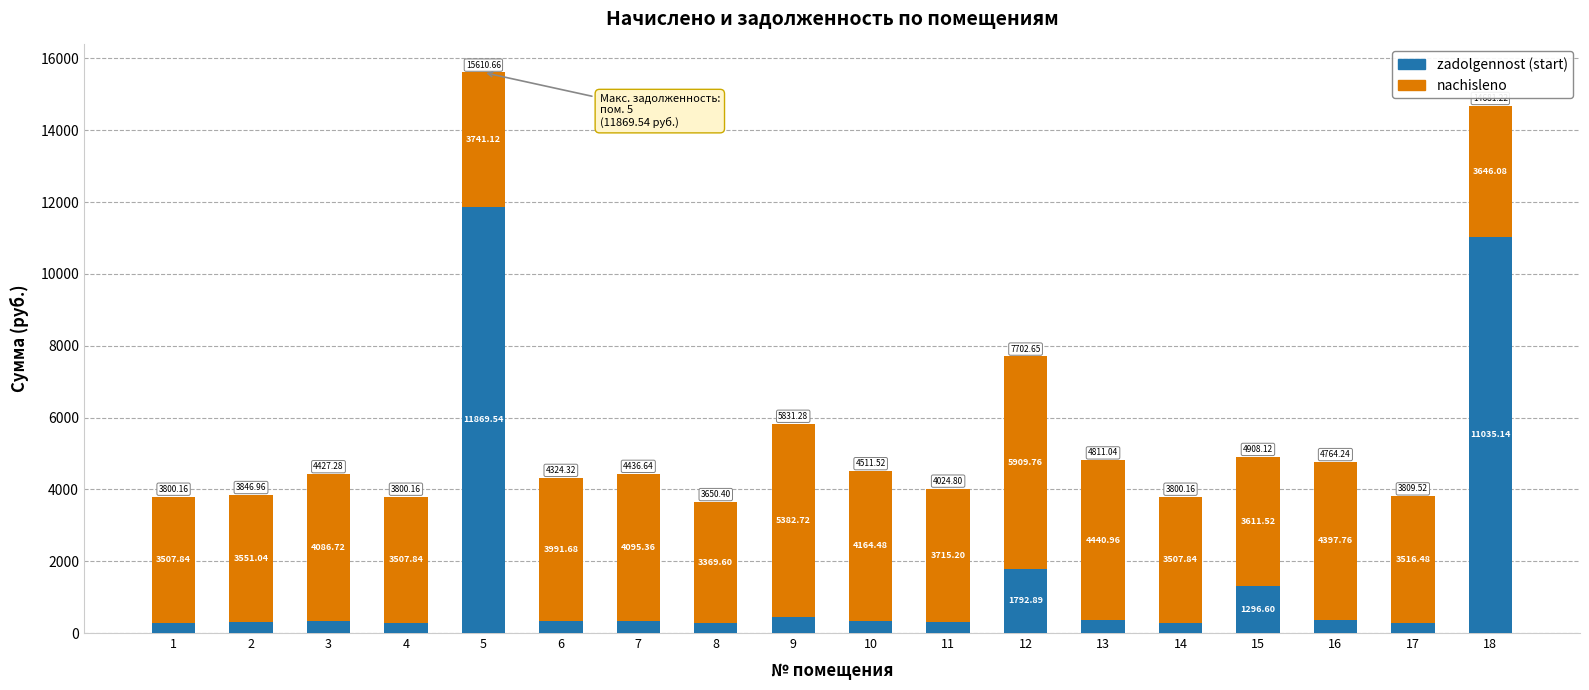

At which category is the sum across all series the highest?

5